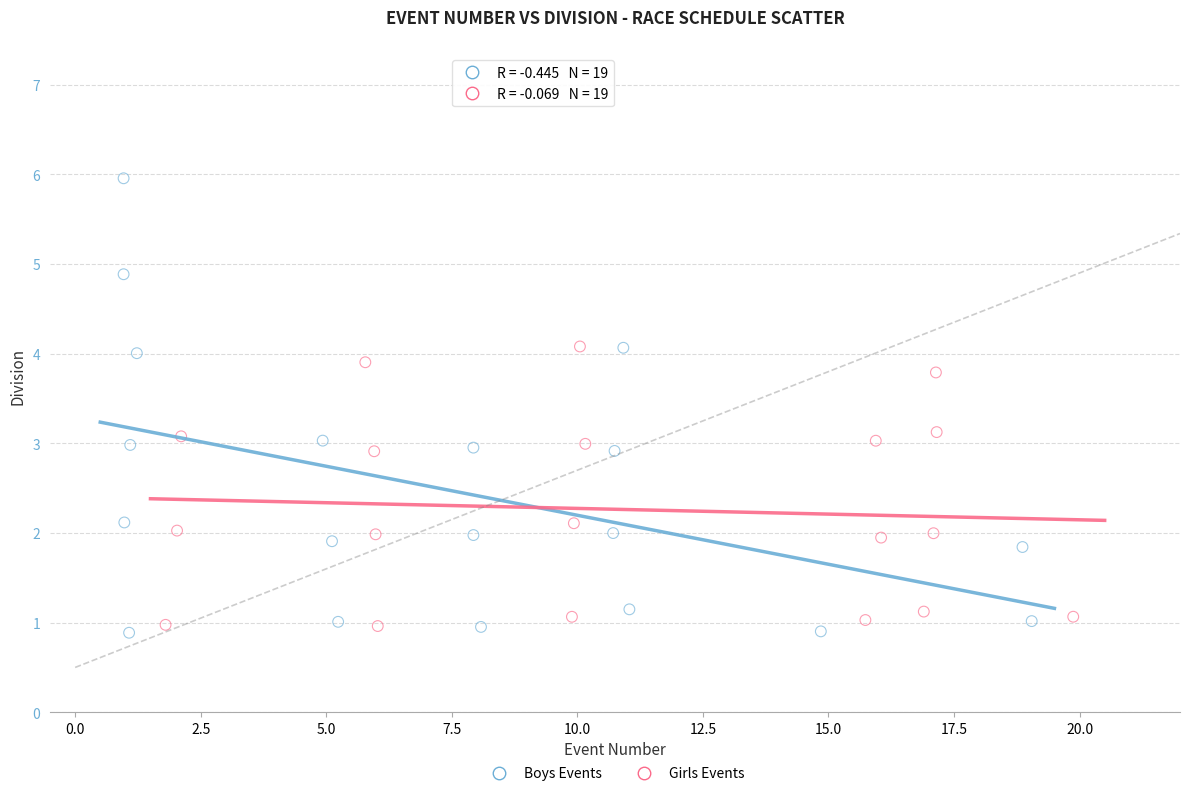

Which series contains the lowest Y value?

Boys Events